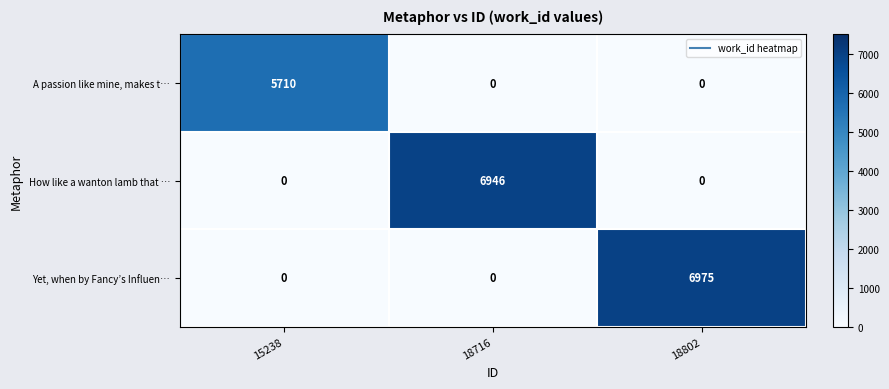

True or false: How like a wanton lamb that … has a value of 4499 at 18716.

False